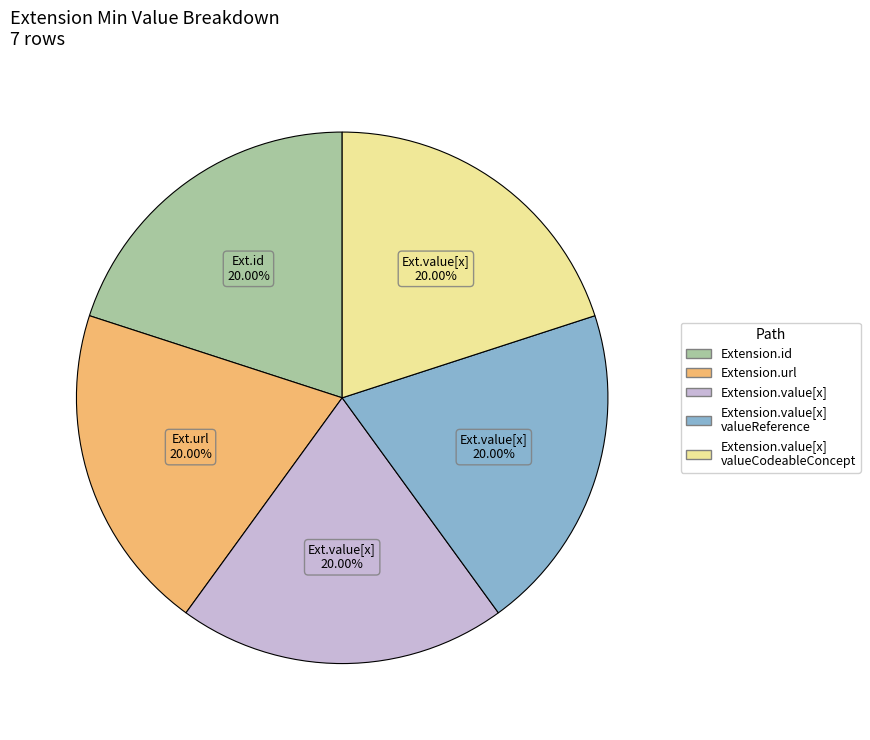

The Extension.id slice represents 5% of the pie. True or false?

False